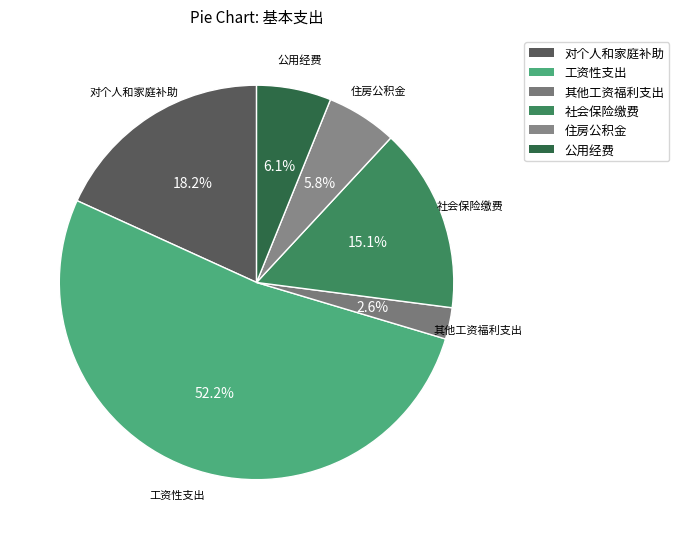

To the nearest percent, what is the average slice percentage?

17%